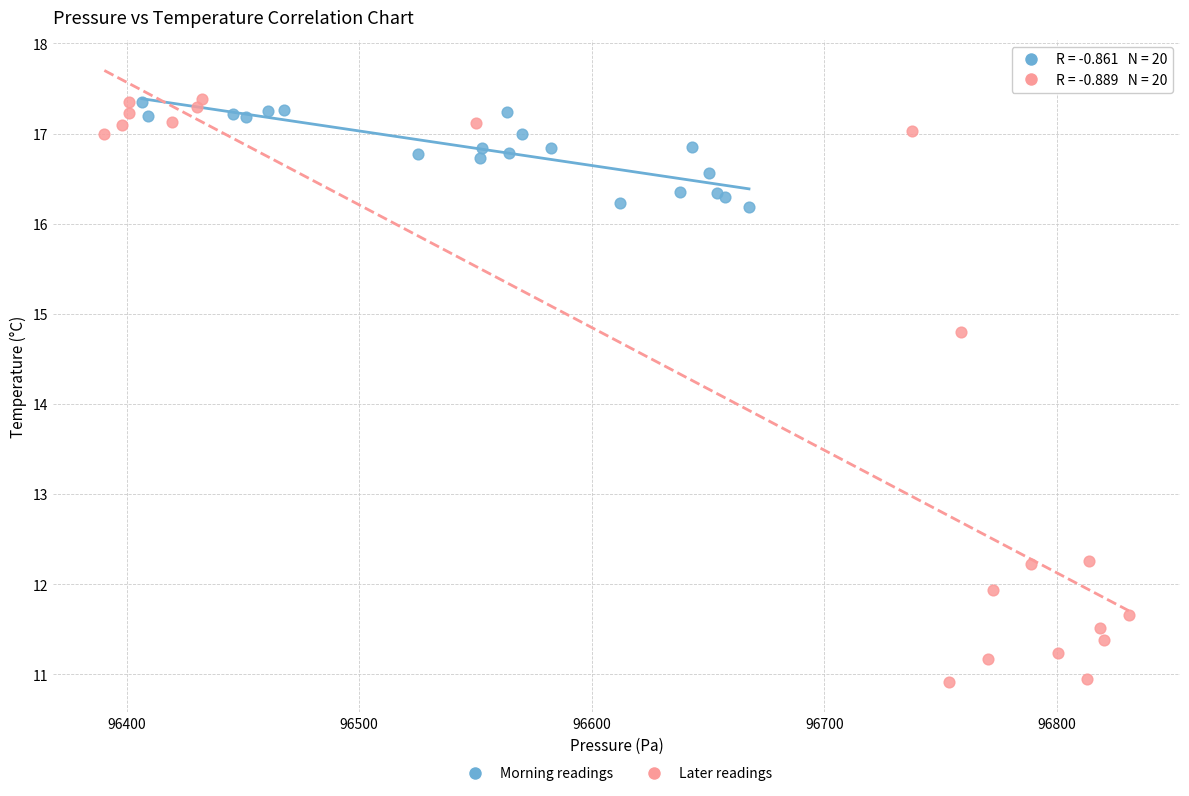

Which series has the widest spread of Y values?

Later readings